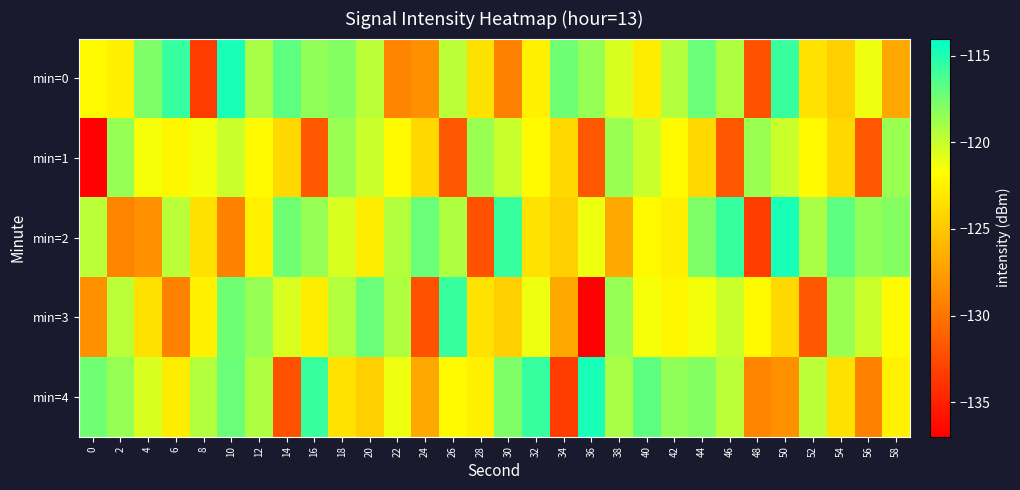

Rank the series by their maximum value, from lowest to highest.

min=1, min=3, min=0, min=2, min=4